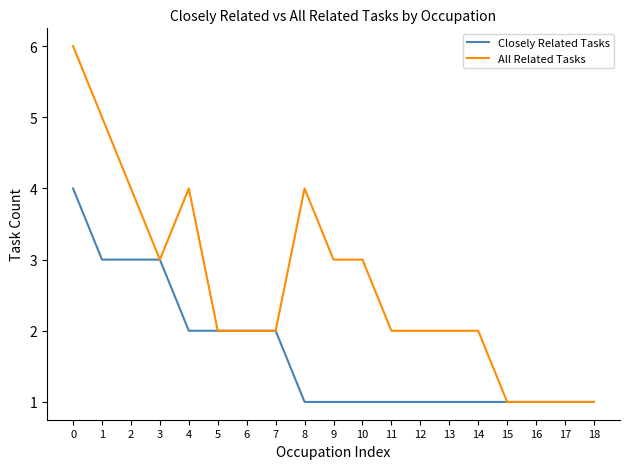

List the series in order of their overall mean, highest first.

All Related Tasks, Closely Related Tasks